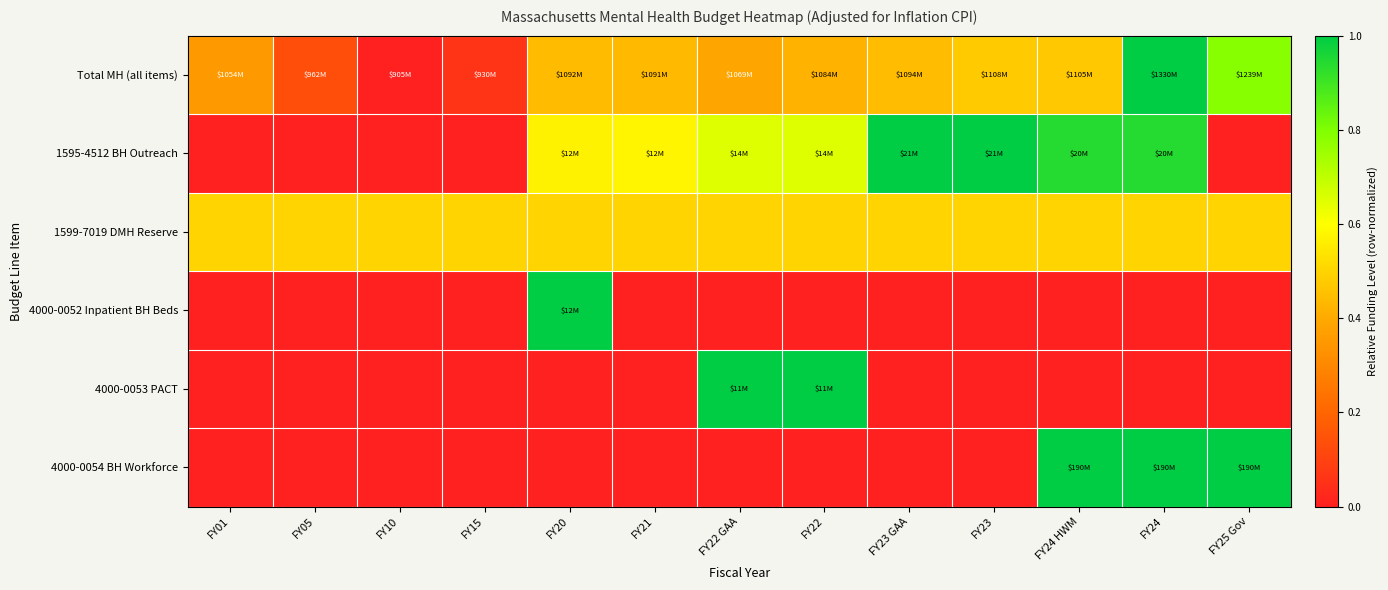

What is the spread (max minus min) of values at FY24 HWM?

1.0